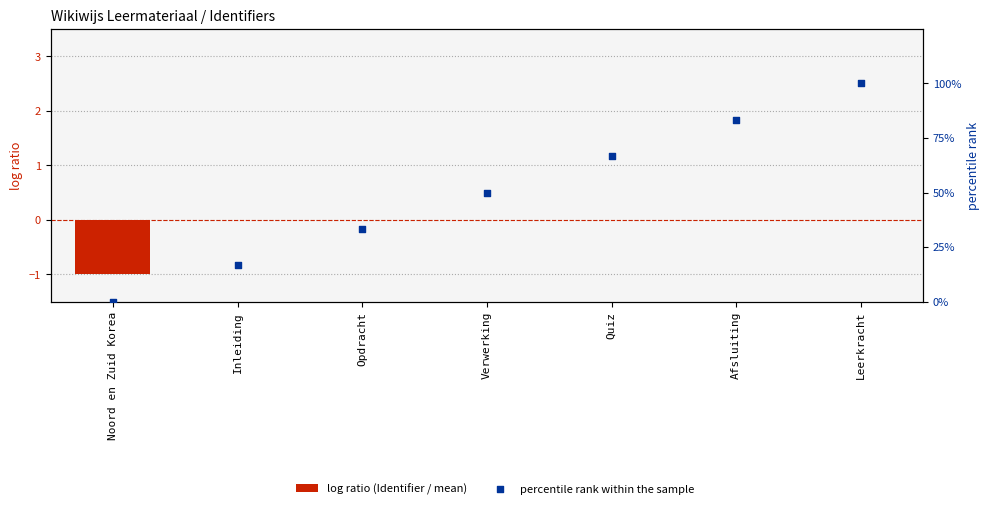

Which series has the widest spread of Y values?

percentile rank within the sample